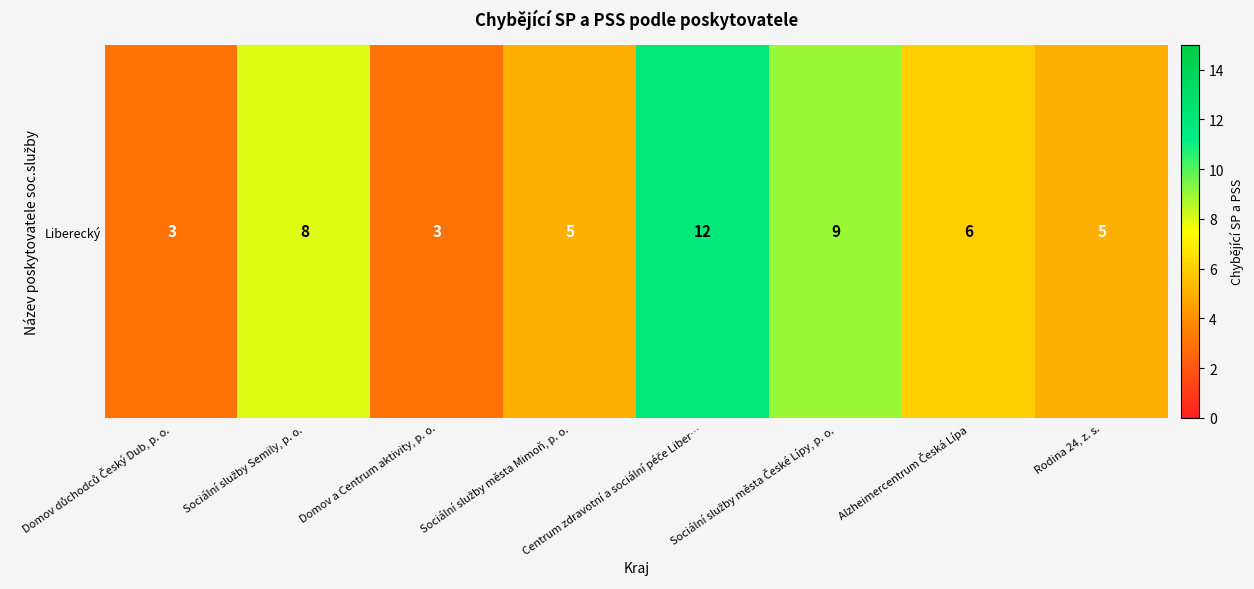

How many values are below 6?

4